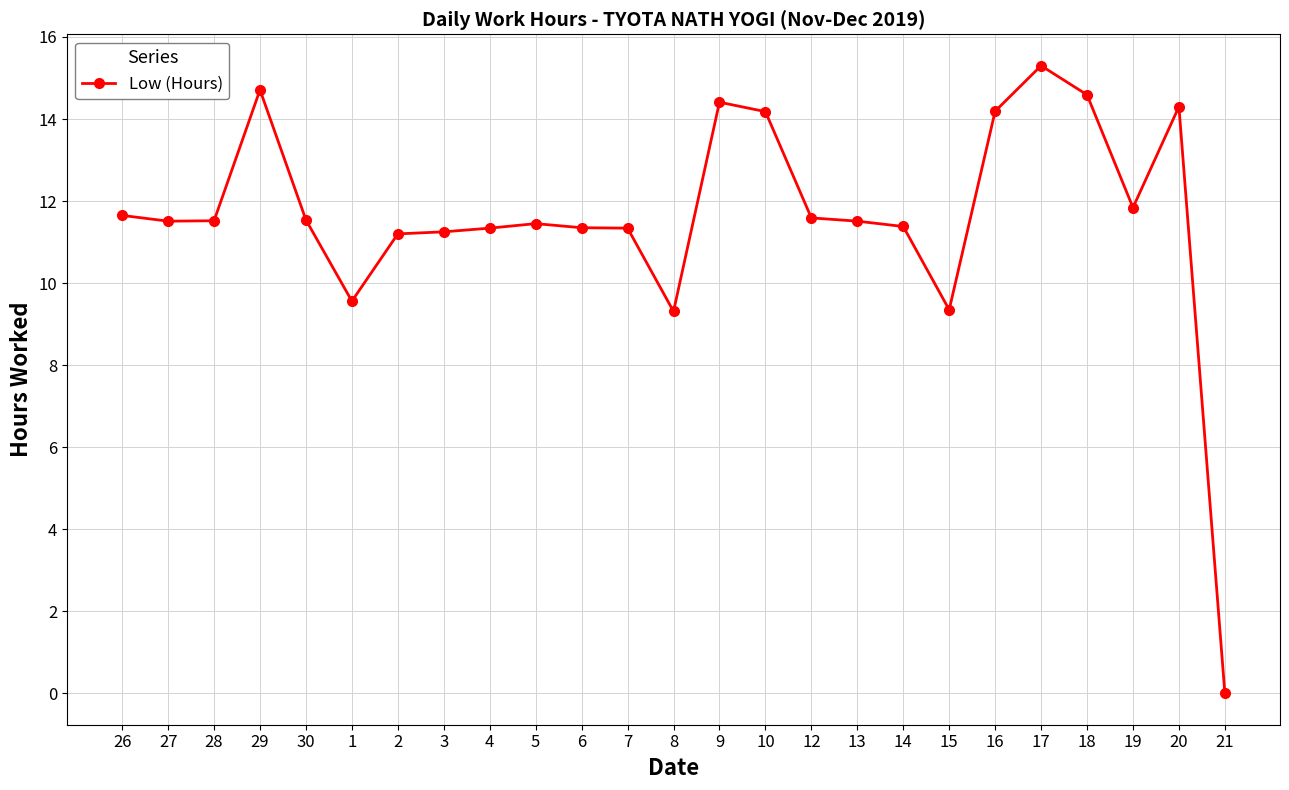

At which category does the data reach its first local peak?

29